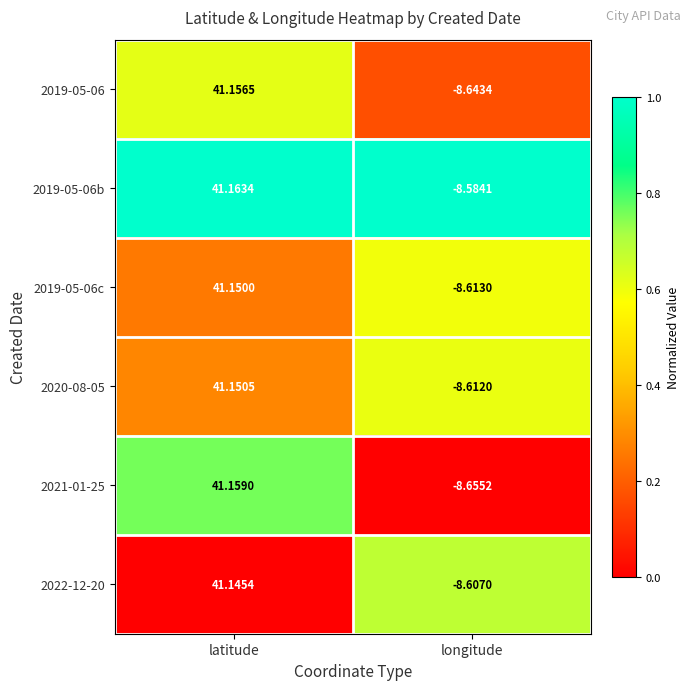

At which category is the sum across all series the highest?

latitude